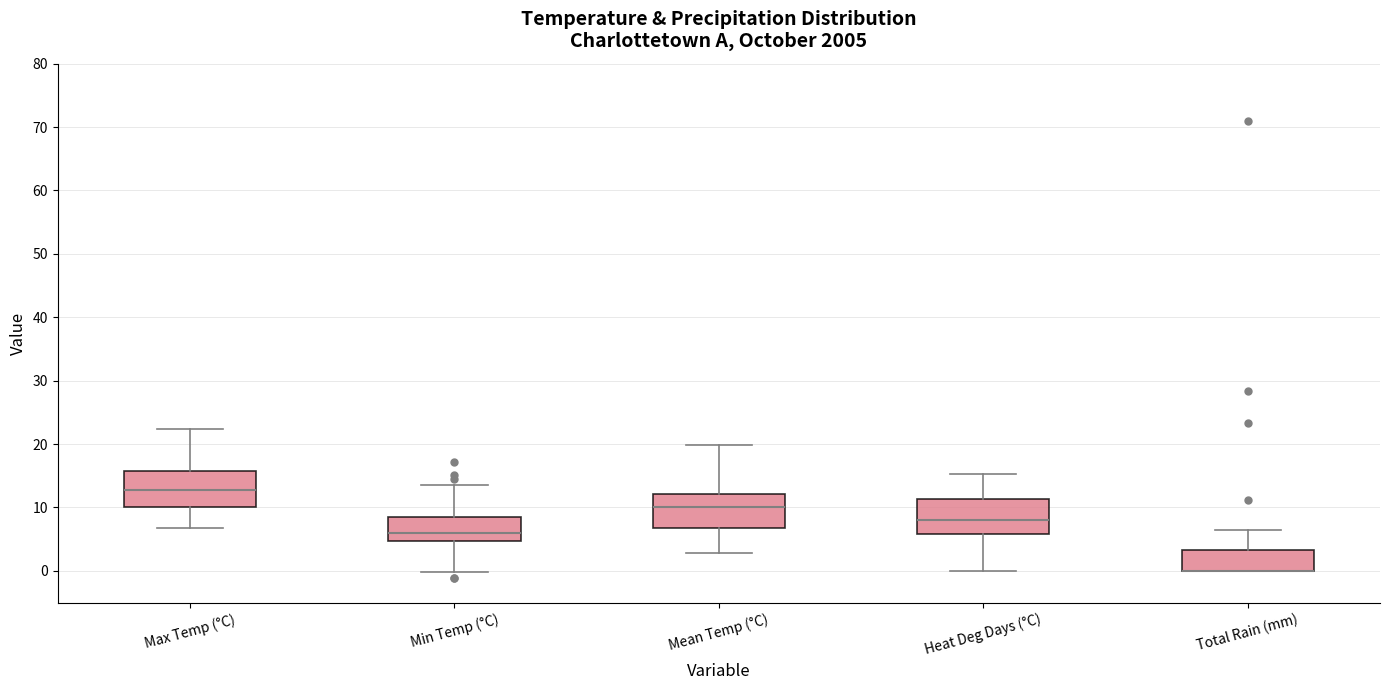

Reading left to right, transcribe this box plot: for each box, give where its median line is, the range the box spans, and where its two whiskers end, as read against the y-axis. The values are not printed on the chart, so give them approximately, as read against the axis.

Max Temp (°C): median 13, box 10 to 16, whiskers 7 to 22
Min Temp (°C): median 6, box 5 to 9, whiskers 0 to 14
Mean Temp (°C): median 10, box 7 to 12, whiskers 3 to 20
Heat Deg Days (°C): median 8, box 6 to 11, whiskers 0 to 15
Total Rain (mm): median 0 (drawn on the box's lower edge), box 0 to 3, whiskers 0 to 7